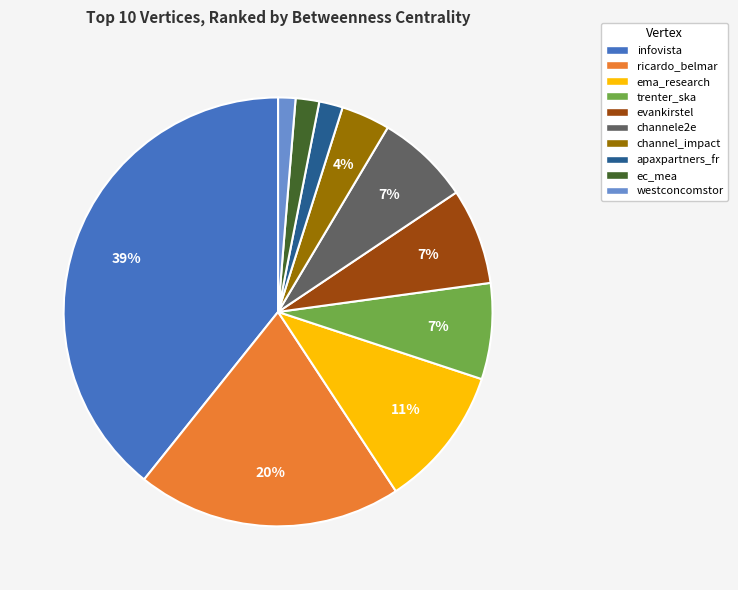

Which has a higher value, ema_research or channel_impact?

ema_research